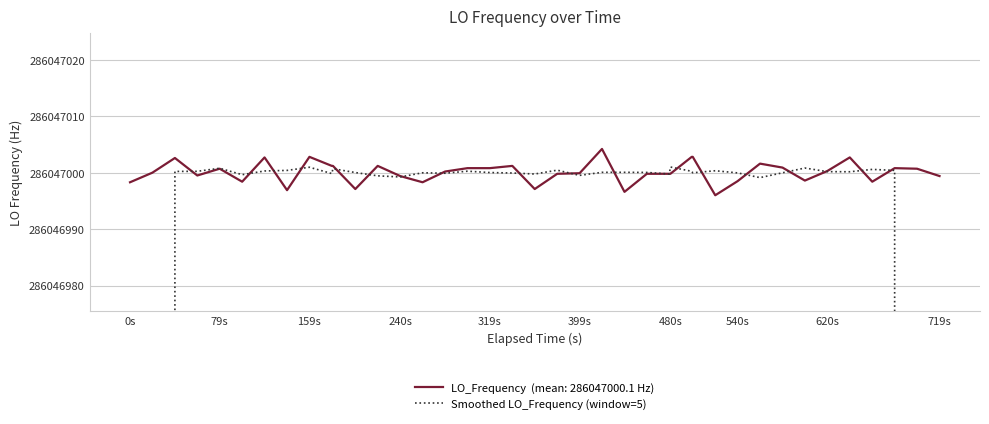

Approximately how many times larger is the value at 34 compared to 159s?

1.0